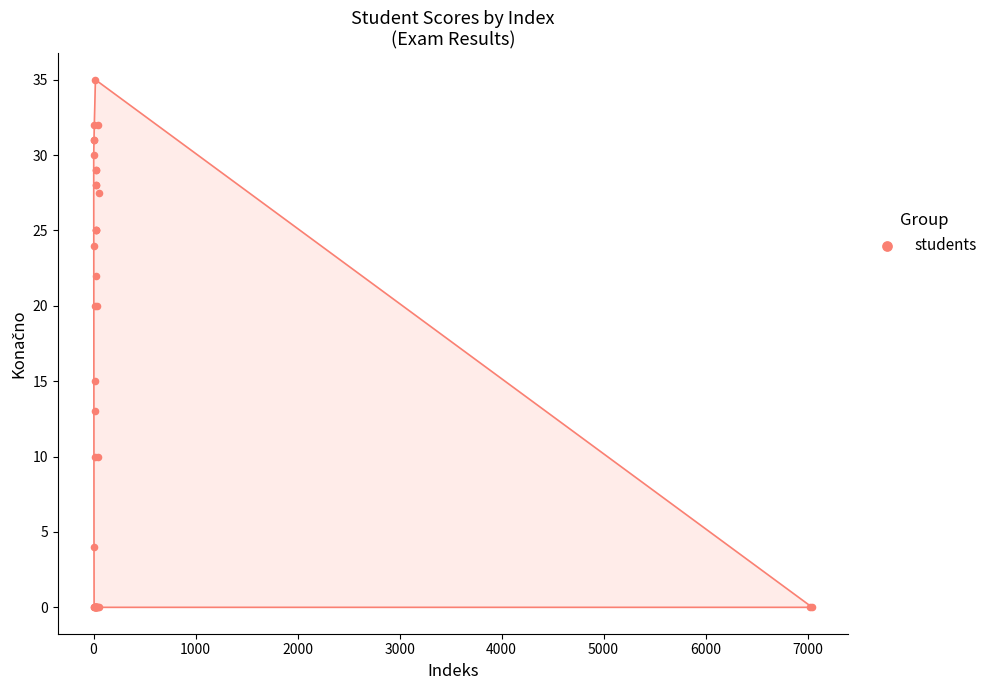

What Y value in the scatter plot is closest to 17?

15.0